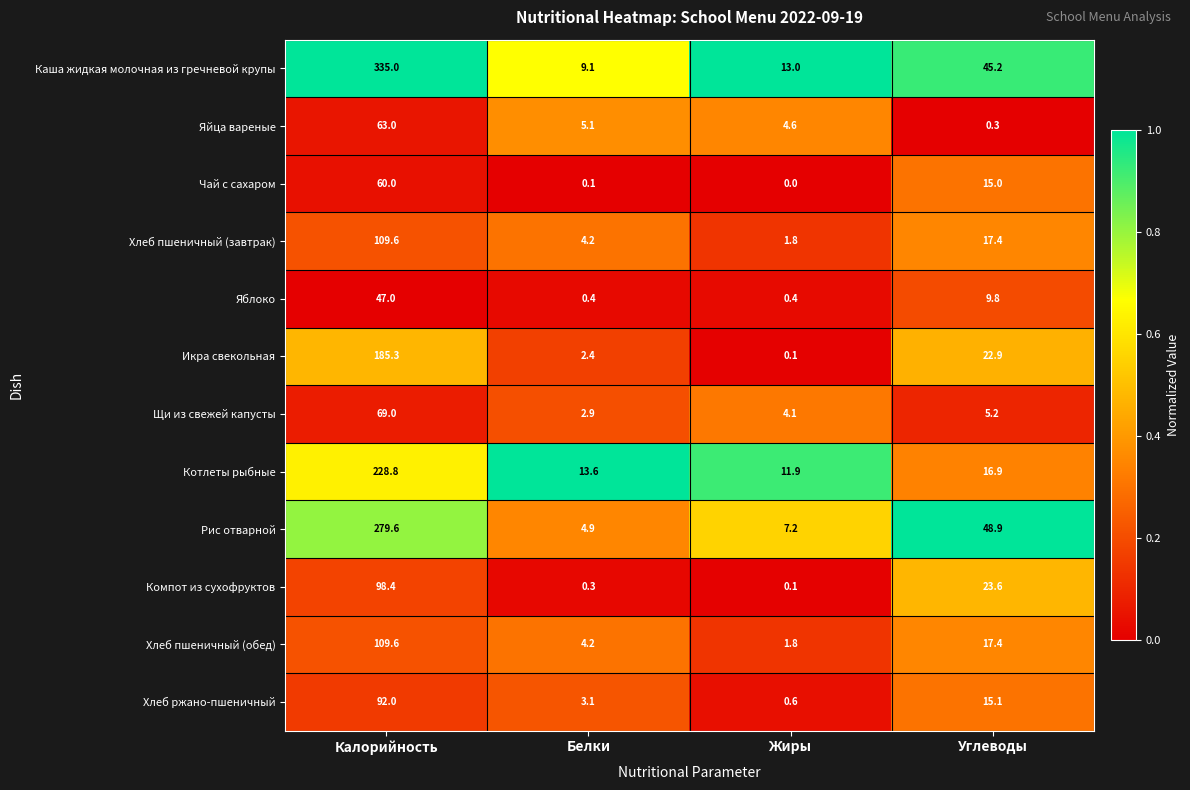

Is it true that Рис отварной equals 48.9 at Углеводы?

True